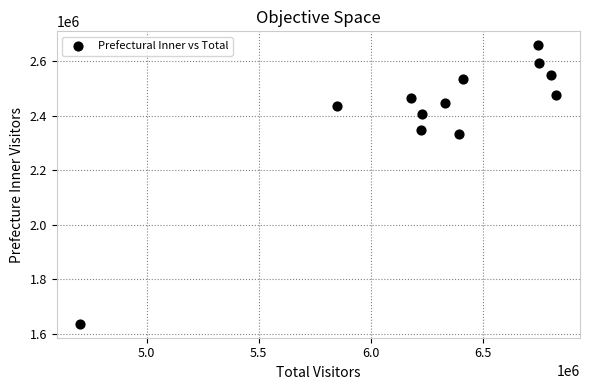

What is the average X value?

6287208